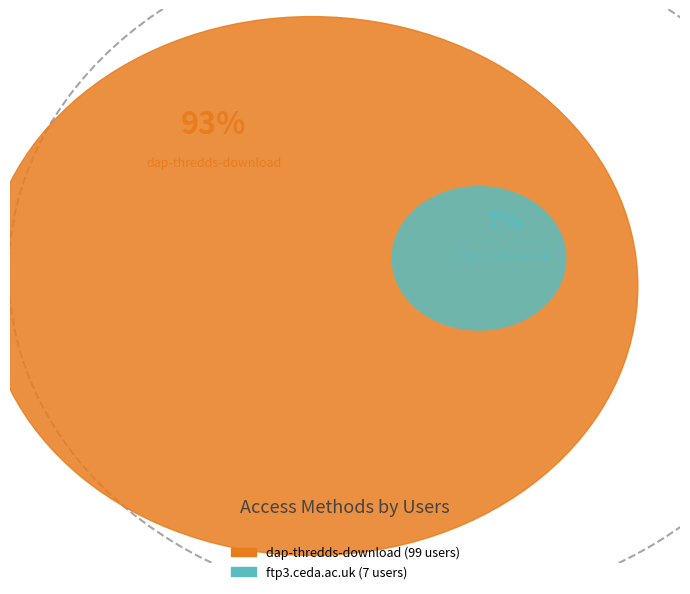

To the nearest percent, what is the difference between the dap-thredds-download and ftp3.ceda.ac.uk slice percentages?

87%